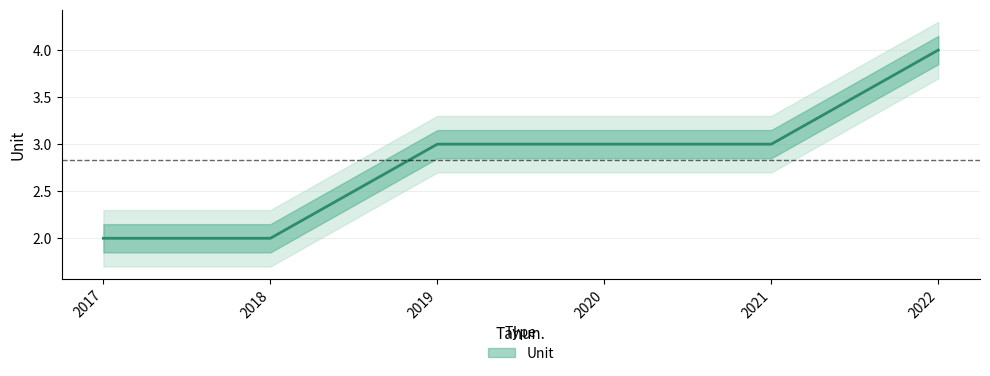

Reading right to left, extract all data points from this chart.

4	3	3	3	2	2